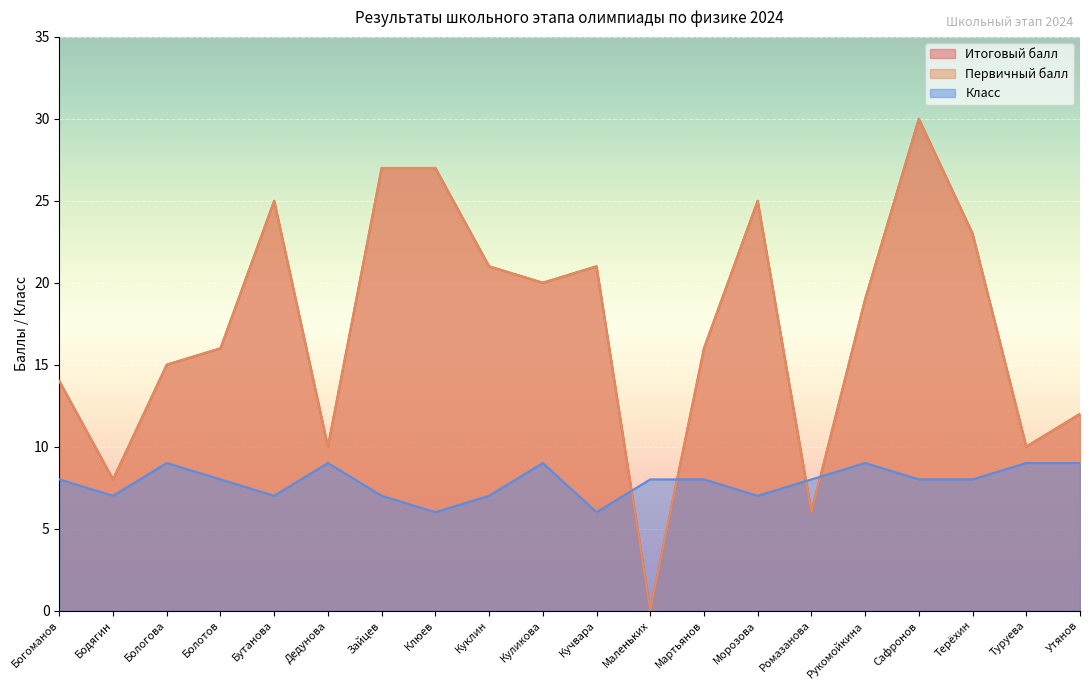

In Итоговый балл, how many points are higher than both neighbors (excluding endpoints)?

4